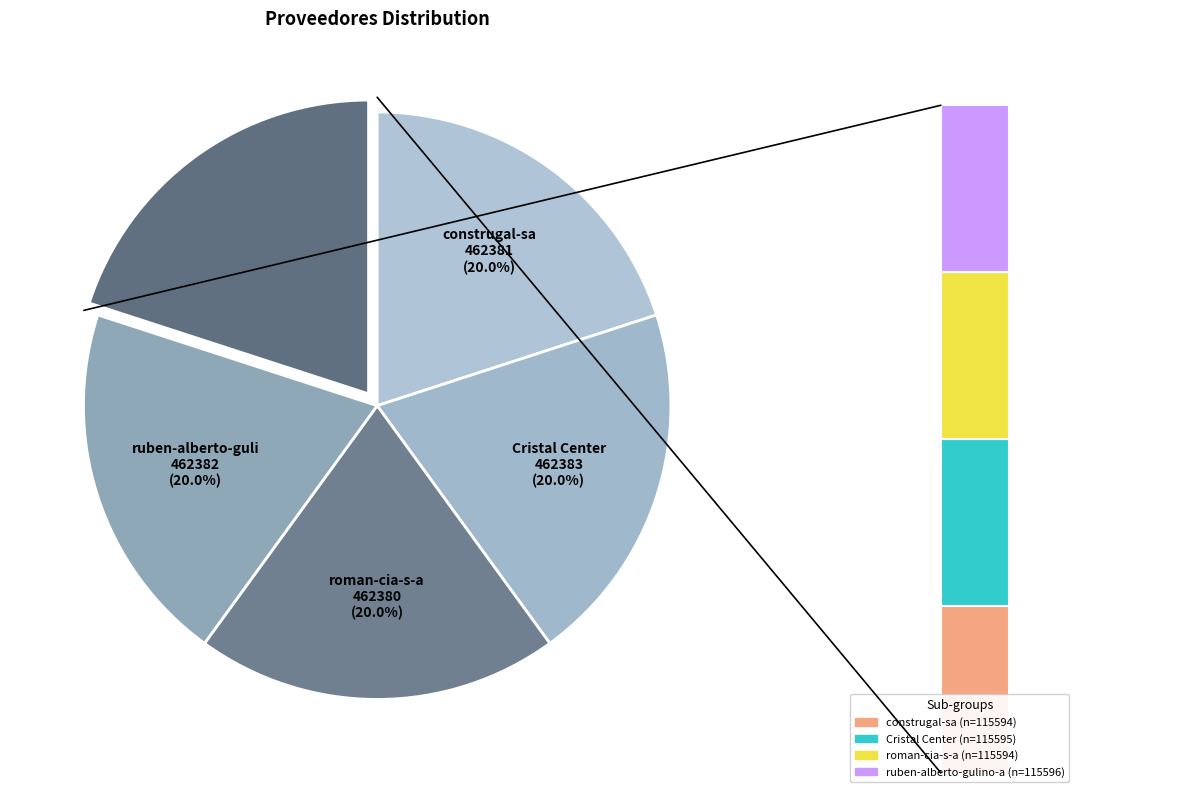

To the nearest percent, what is the combined percentage of ruben-alberto-gulino-alfieri and roman-cia-s-a?

40%